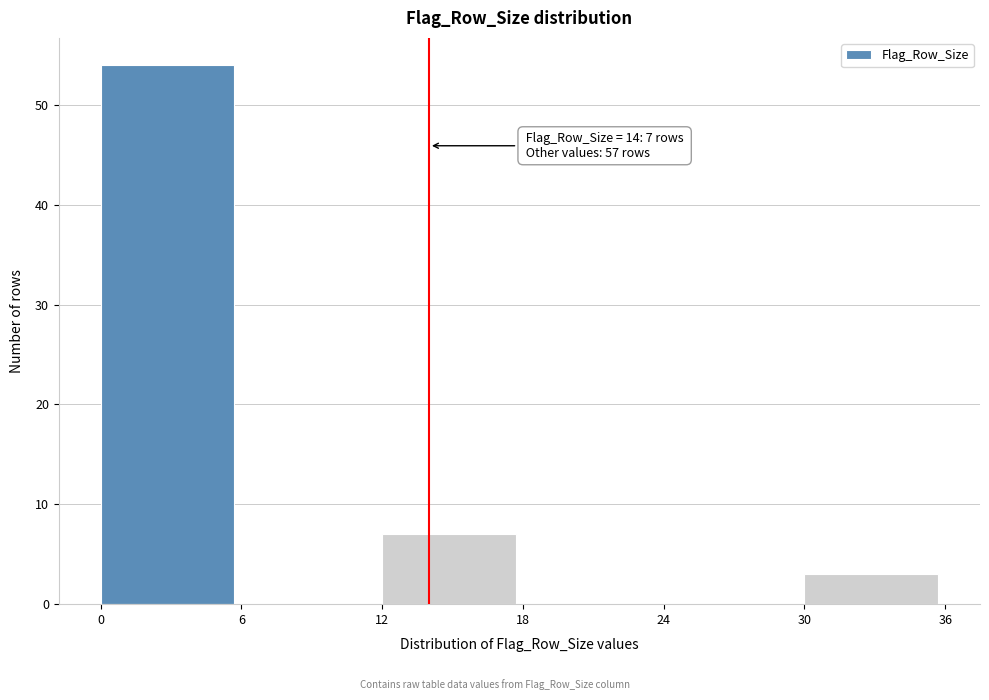

Over which range of the x-axis is the bar tallest?

0 to 6